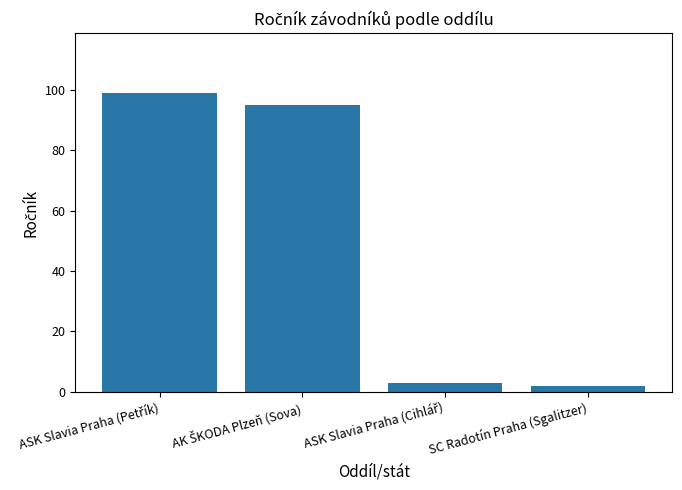

What is the average value?

50